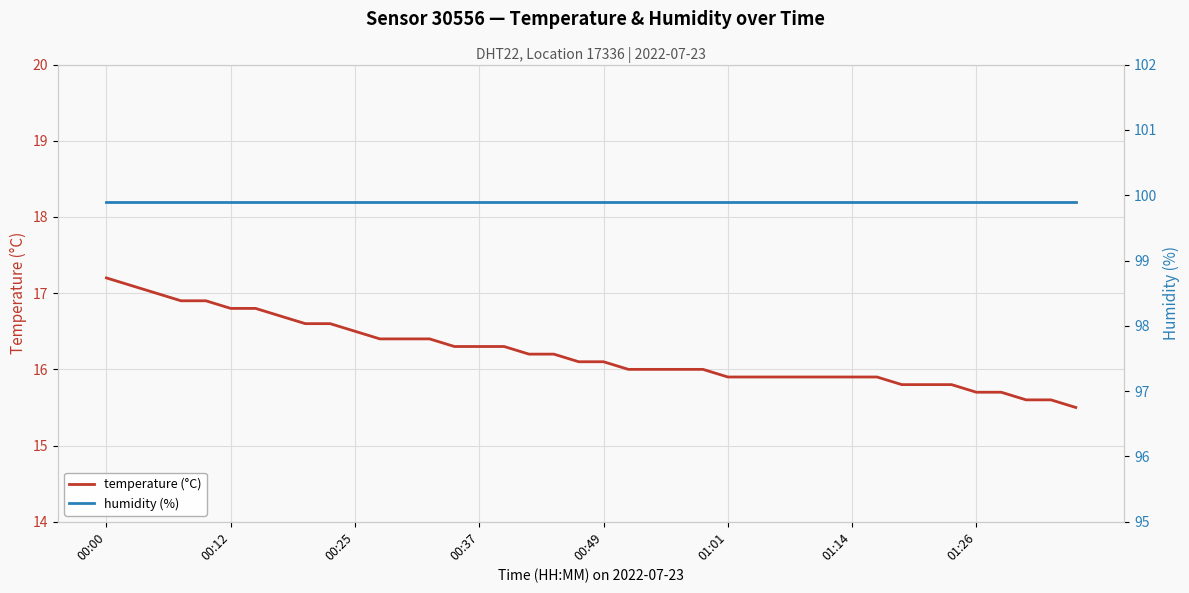

True or false: humidity (%) has more than 0 interior local peaks.

False